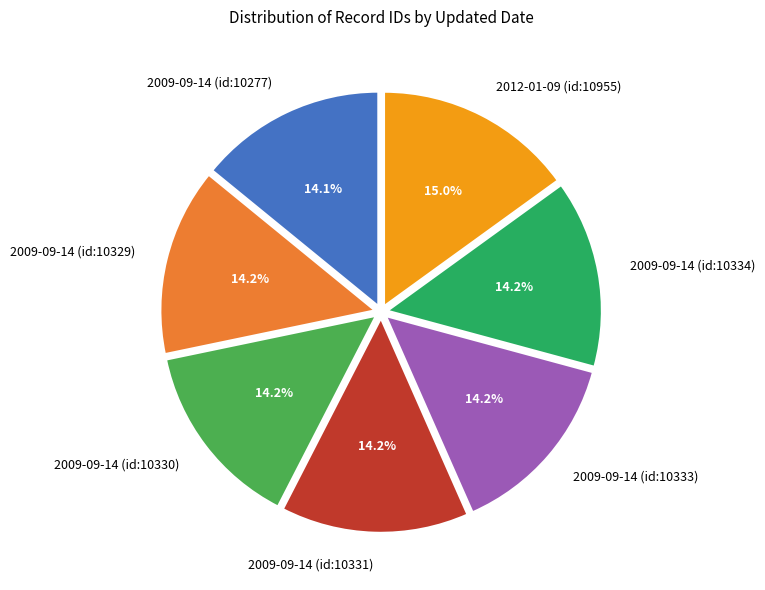

What percentage is the 2009-09-14 (id:10334) slice, to the nearest percent?

14%